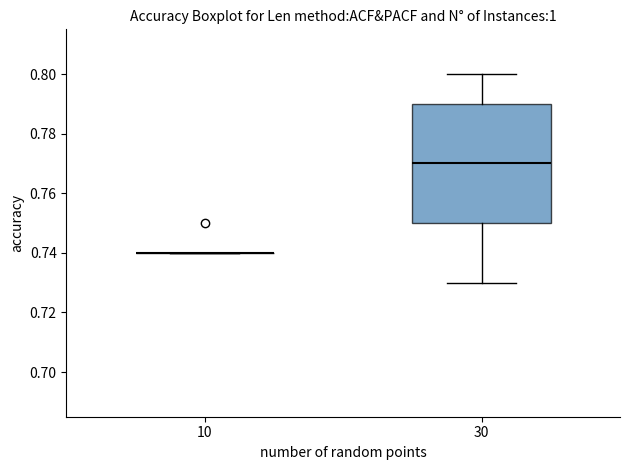

Comparing the boxes themselves (not the whiskers), which one is the tallest?

30